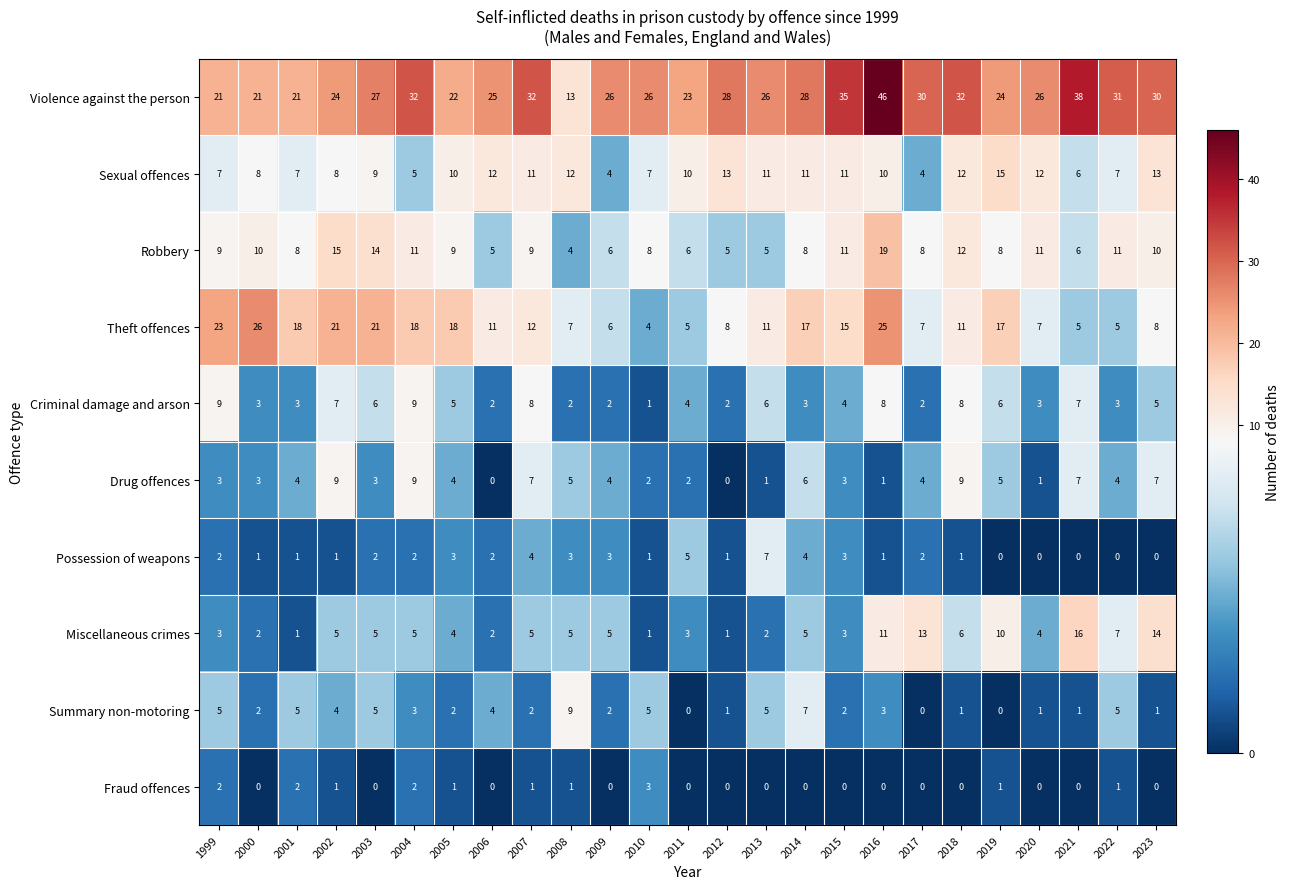

What is the sum of the Criminal damage and arson values at 2017 and 2012?

4